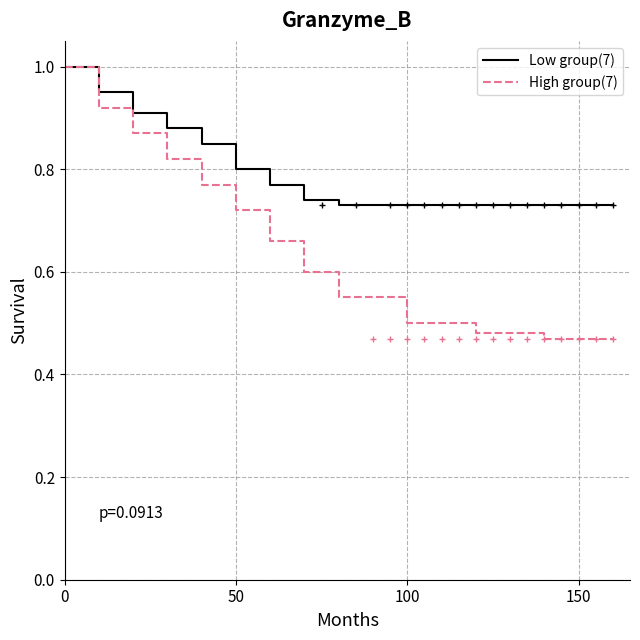

What is the maximum value shown in the chart?

1.0